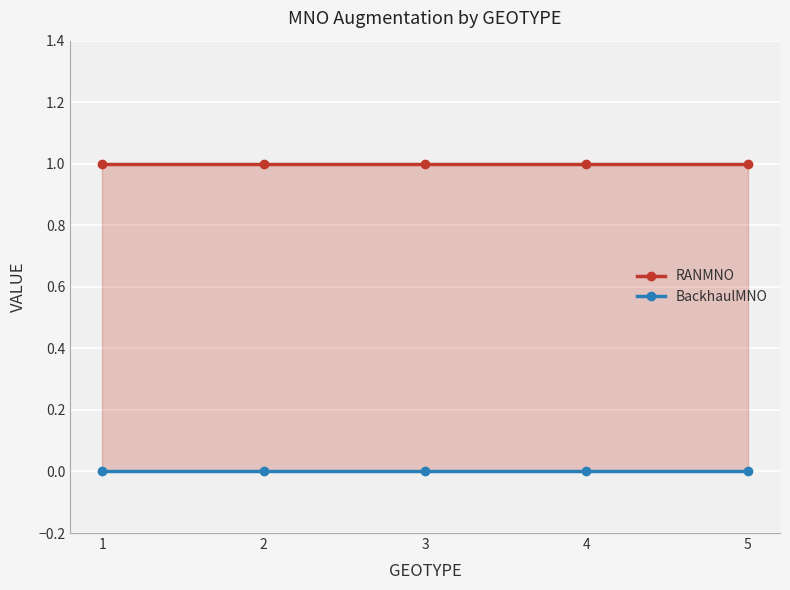

Reading right to left, extract all data points from this chart.

RANMNO: 1	1	1	1	1
BackhaulMNO: 0	0	0	0	0